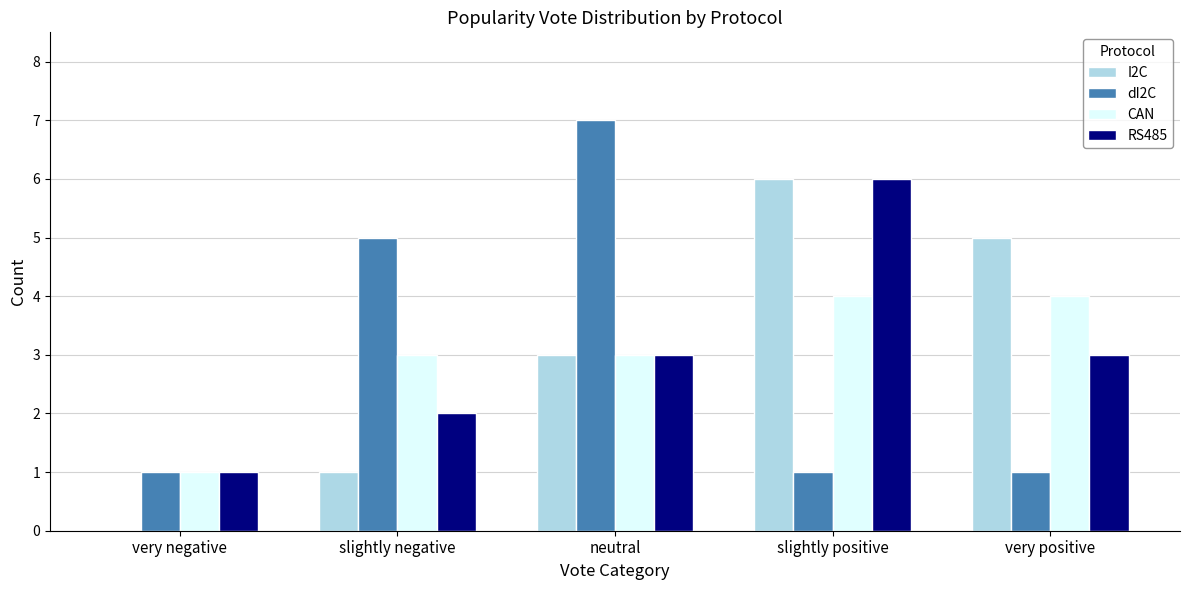

At which category is the sum across all series the highest?

slightly positive